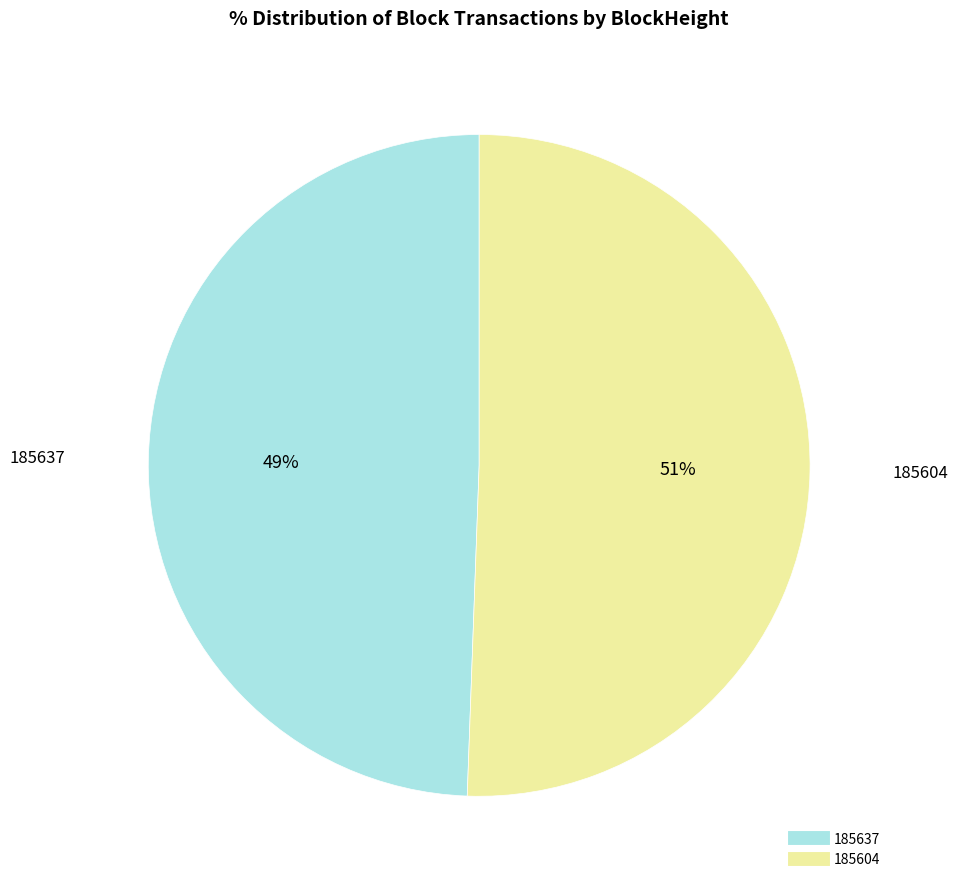

How many segments does this pie chart have?

2